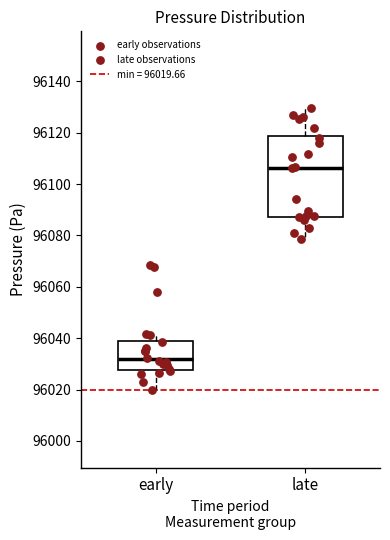

Reading left to right, transcribe this box plot: for each box, give where its median line is, the range the box spans, and where its two whiskers end, as read against the y-axis. The values are not printed on the chart, so give them approximately, as read against the axis.

early: median 96032, box 96028 to 96040, whiskers 96020 to 96042
late: median 96106, box 96088 to 96118, whiskers 96078 to 96130